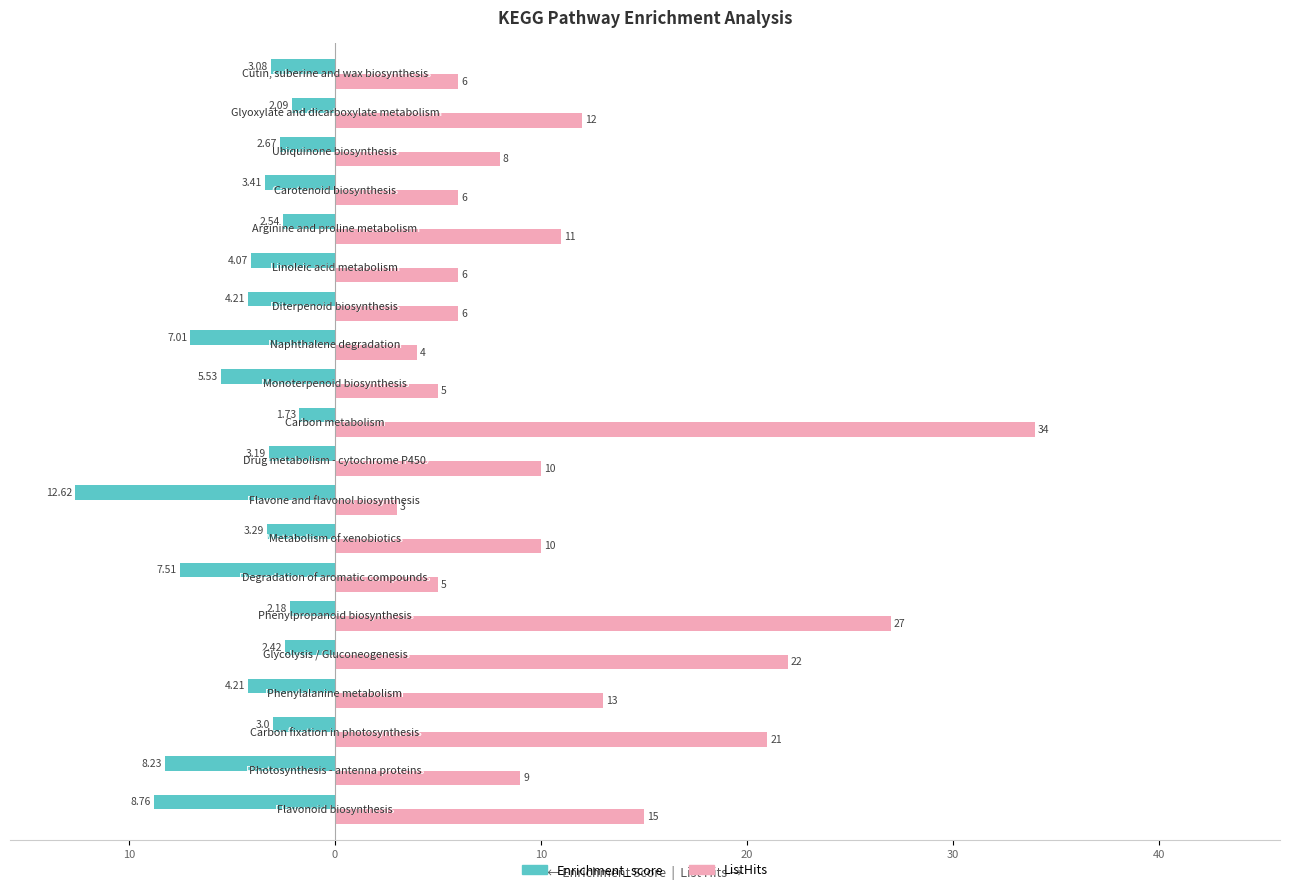

What is the sum of all ListHits values?

233.0